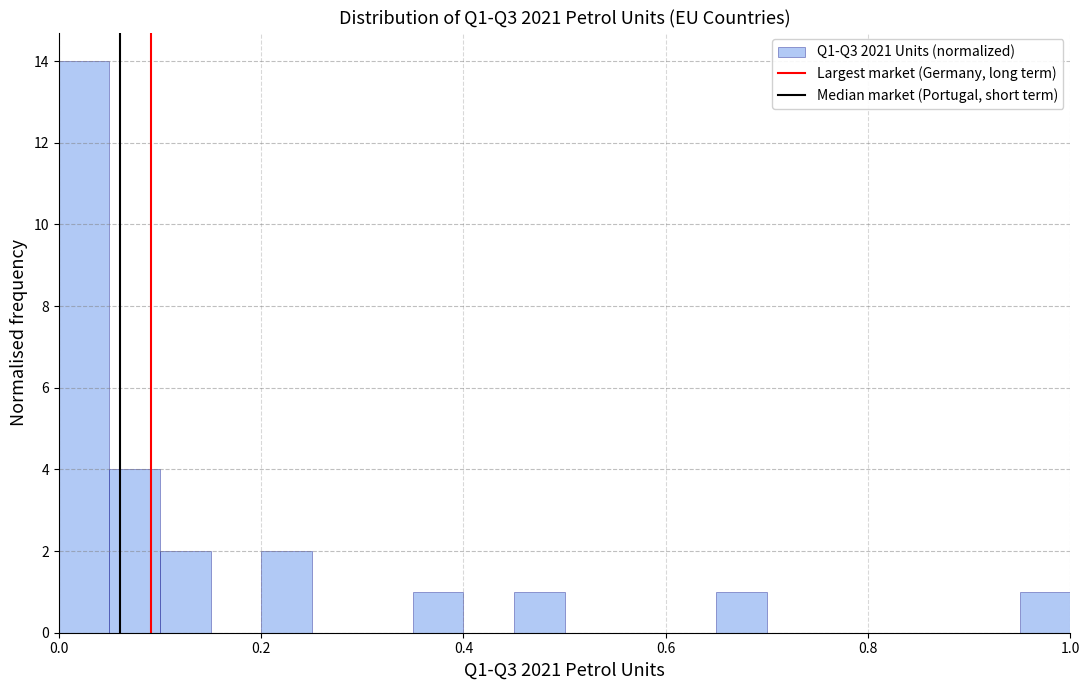

Around what value on the x-axis is the tallest bar? Give the approximate position of its centre, as read against the axis.

0.02